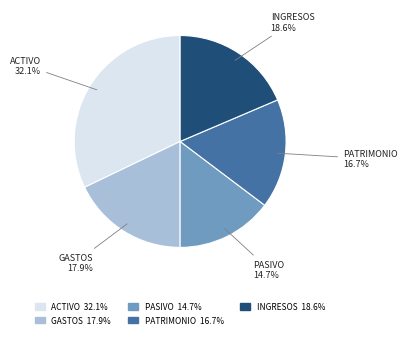

Does any single category account for the majority?

No